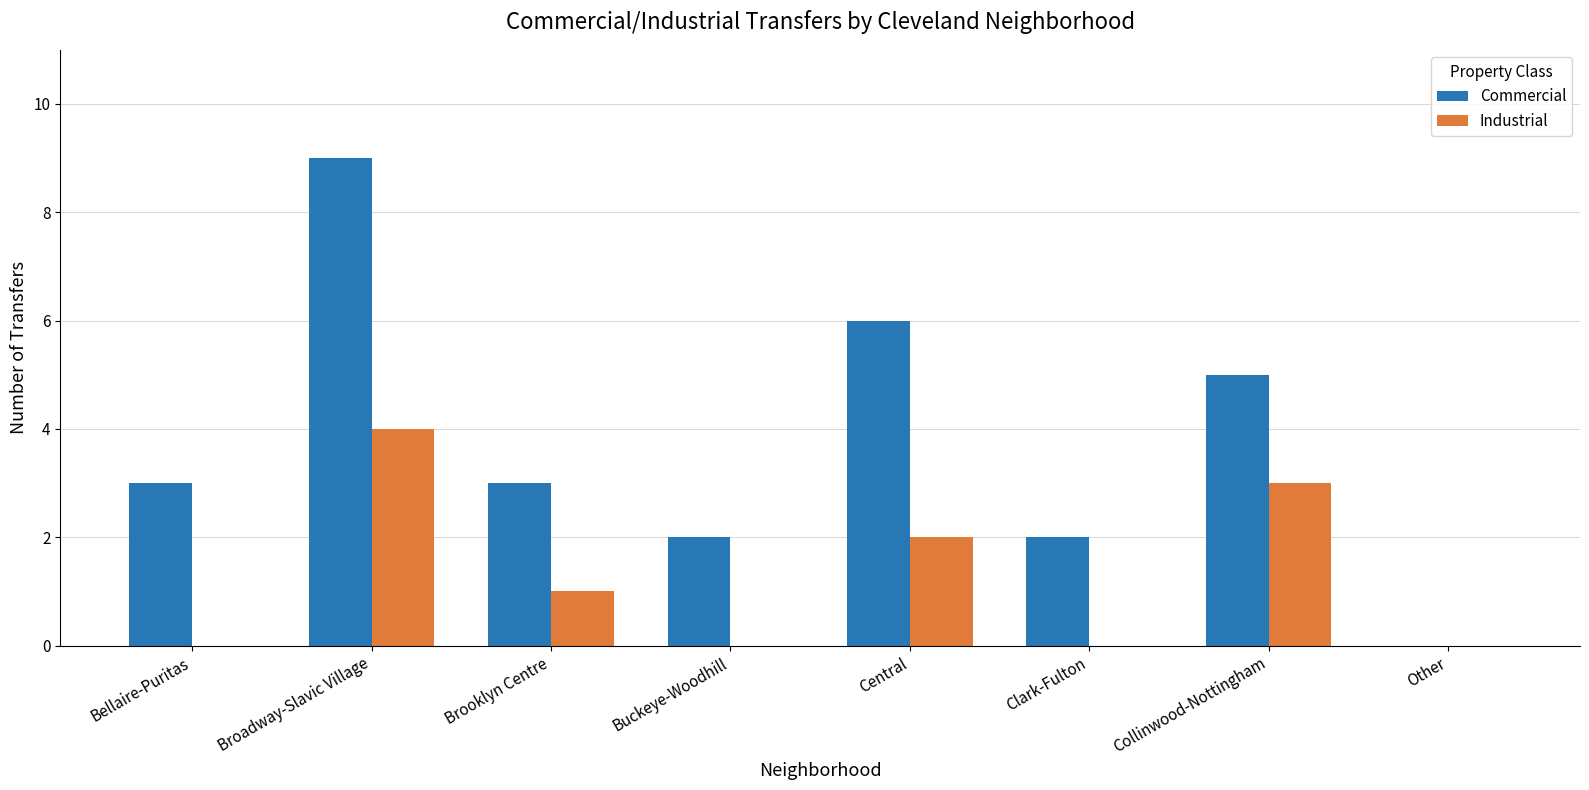

What is the sum of all Industrial values?

10